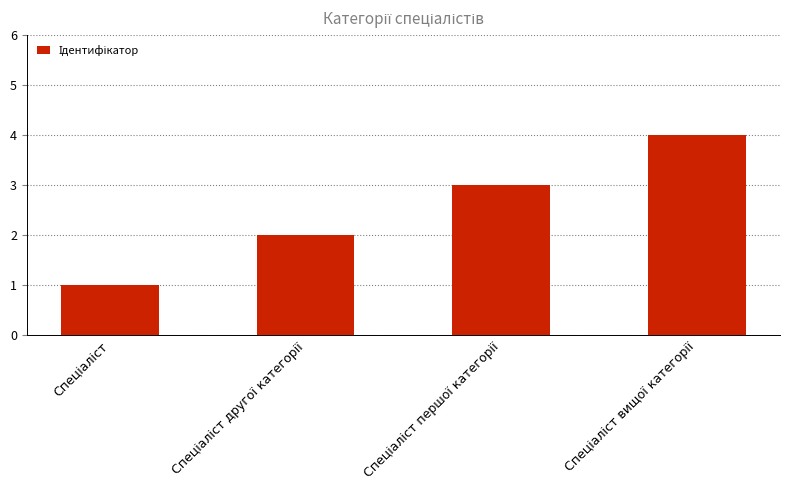

What is the maximum value shown in the chart?

4